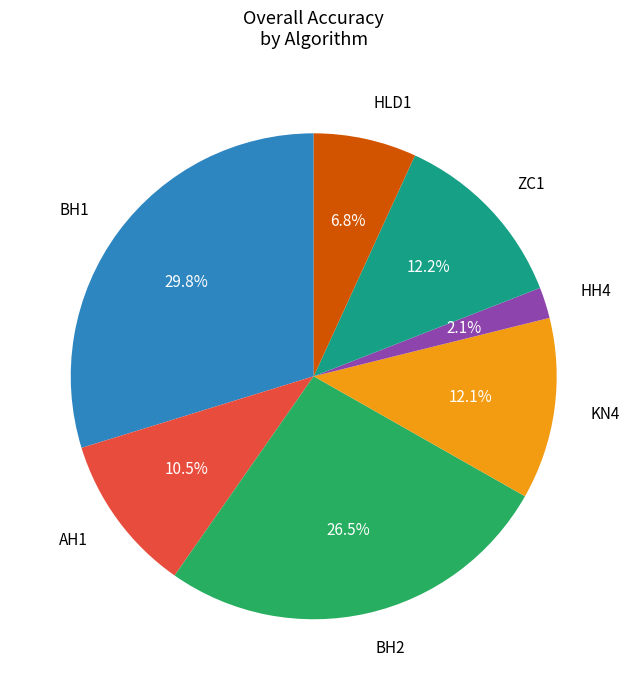

To the nearest percent, what is the difference between the ZC1 and AH1 slice percentages?

2%